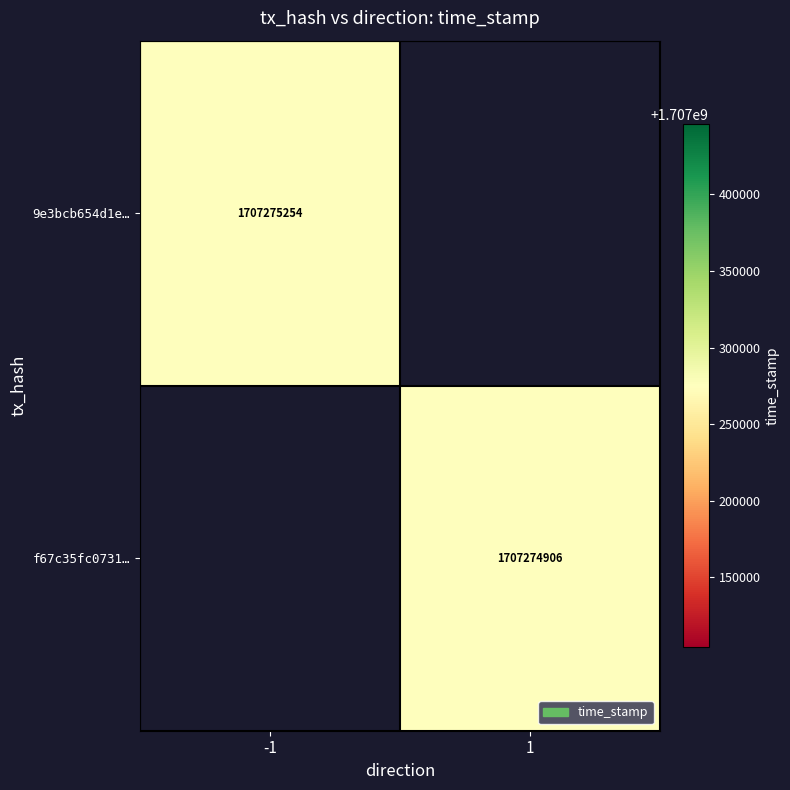

What is the sum of all 9e3bcb654d1e3c1954d7be6328f693ba03be23e values?

1707275254